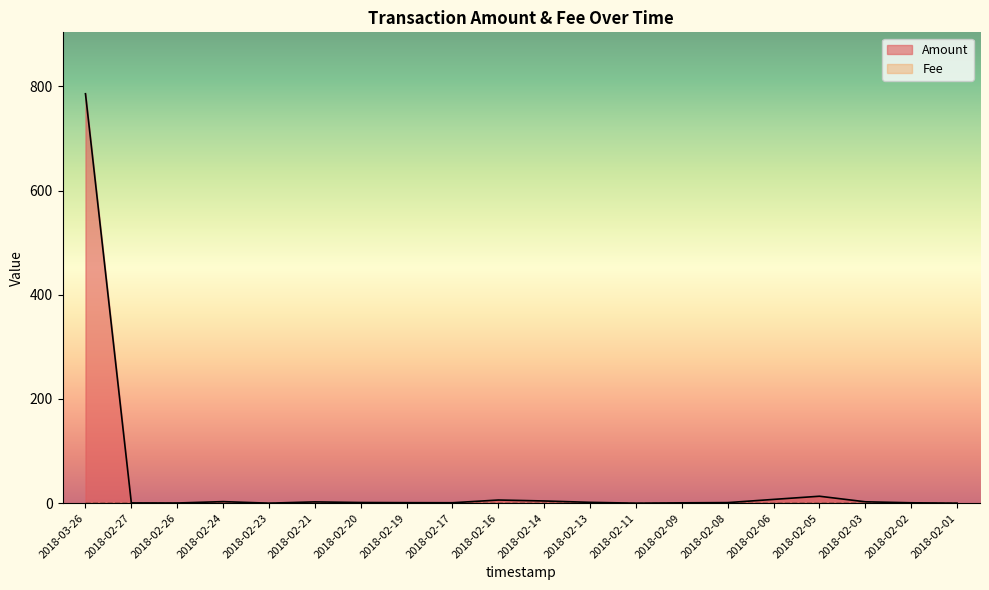

Reading left to right, extract all data points from this chart.

786.0	0.5	0.3	3.0	0.0	2.4	1.2	0.9	0.8	6.0	4.2	1.6	0.0	0.7	1.1	7.2	13.3	2.7	0.7	0.0